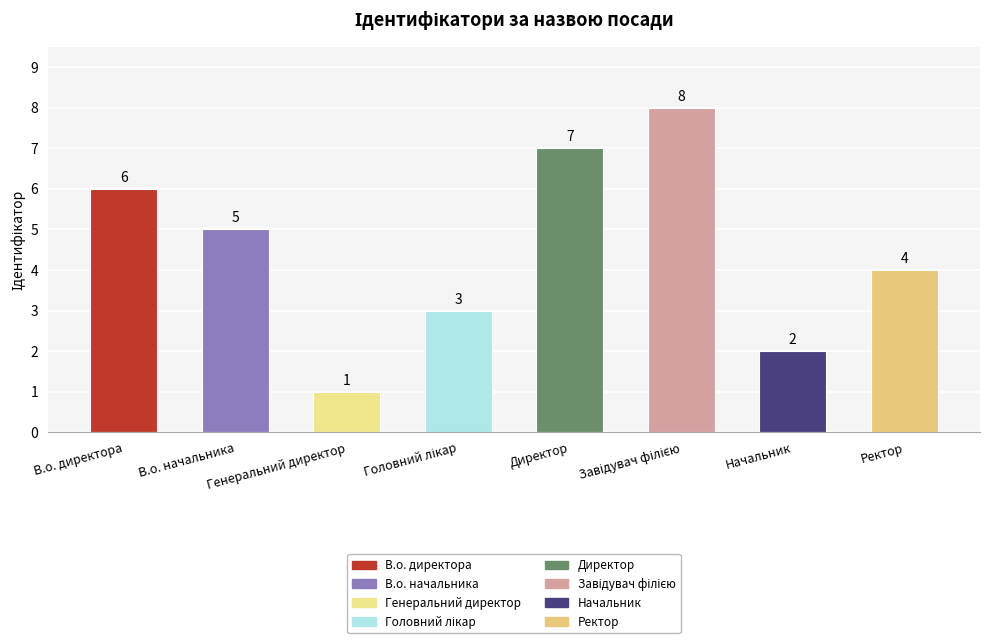

Where does the data first go above 5?

В.о. директора